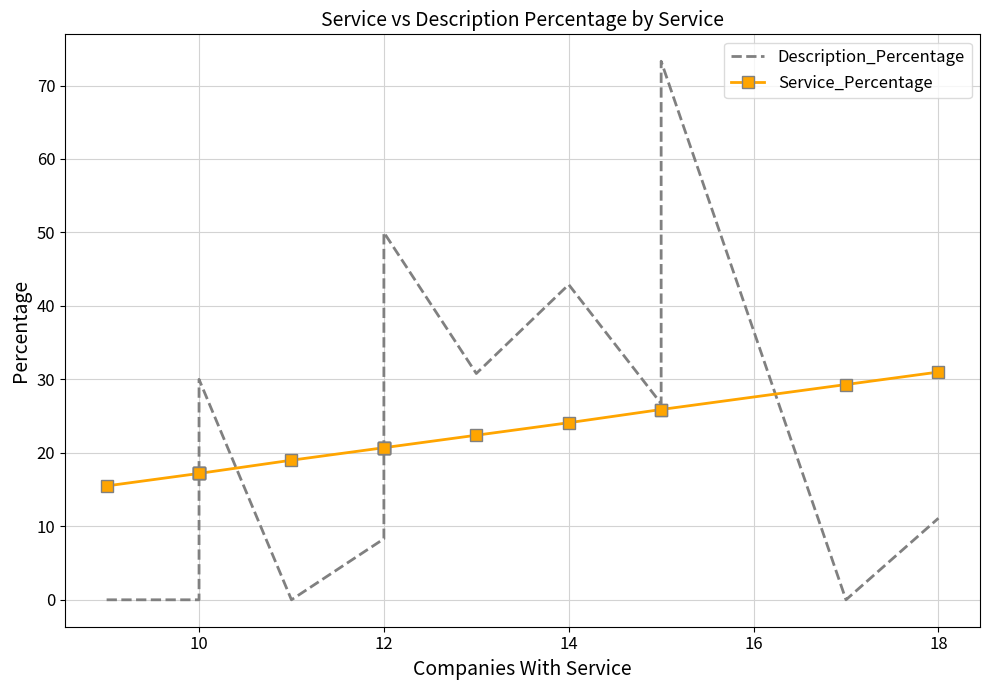

Rank the series by their maximum value, from highest to lowest.

Description_Percentage, Service_Percentage